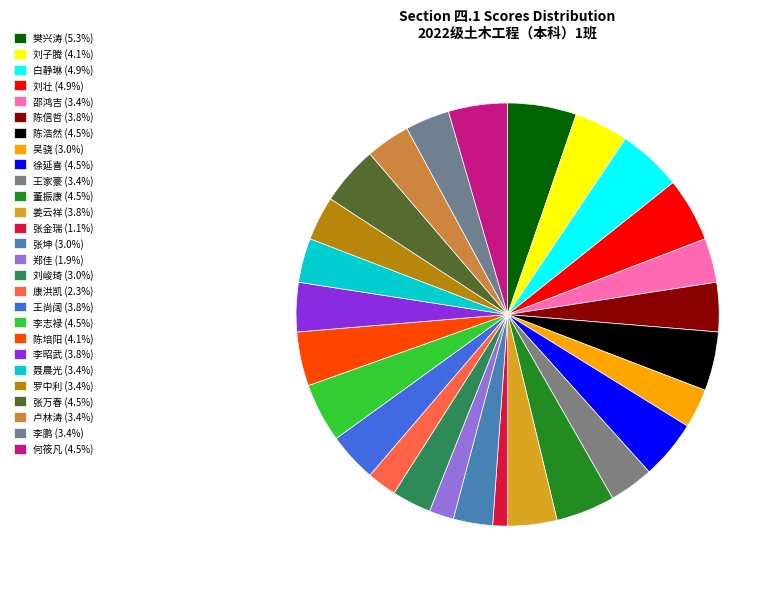

How many slices are in this pie chart?

27